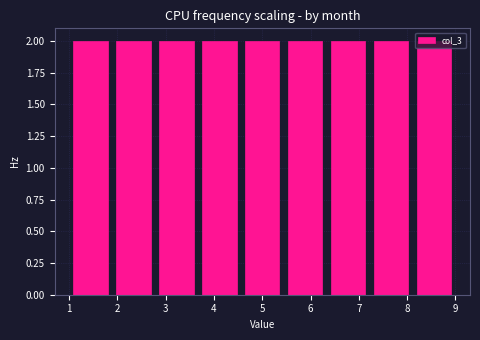

Reading left to right, transcribe this chart: for each bar, give the range it covers on the x-axis and its height. Neither the bar edges nor the heights are printed on the chart, so give them approximately, as read against the axes.

1.0 to 1.9: 2
1.9 to 2.8: 2
2.8 to 3.7: 2
3.7 to 4.6: 2
4.6 to 5.4: 2
5.4 to 6.3: 2
6.3 to 7.2: 2
7.2 to 8.1: 2
8.1 to 9.0: 2